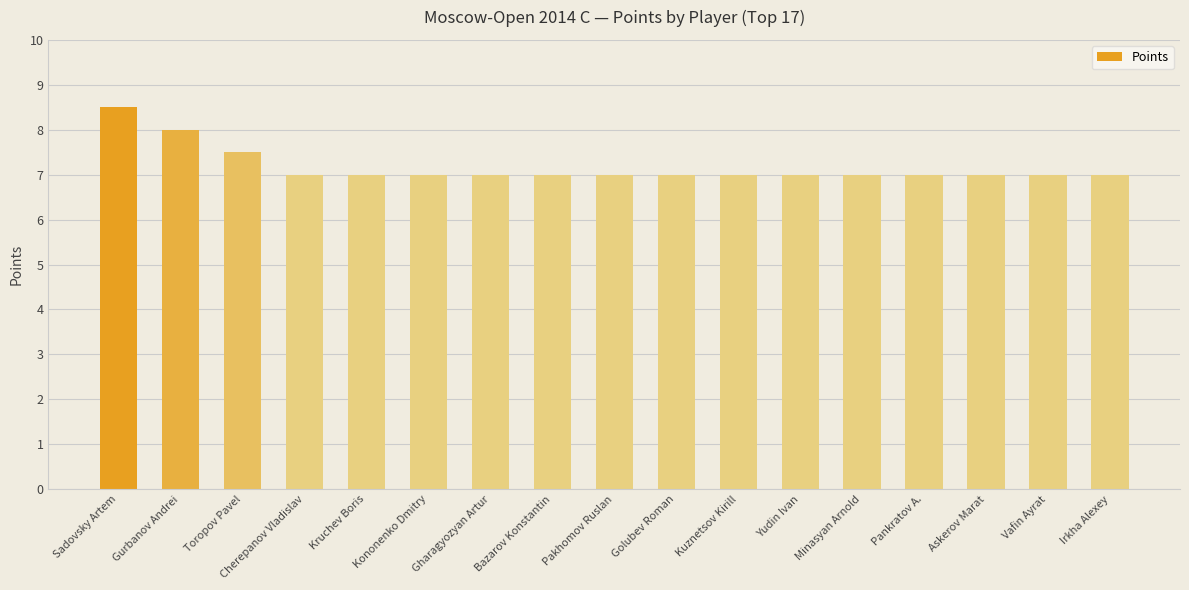

What is the difference between the maximum and minimum values?

1.5